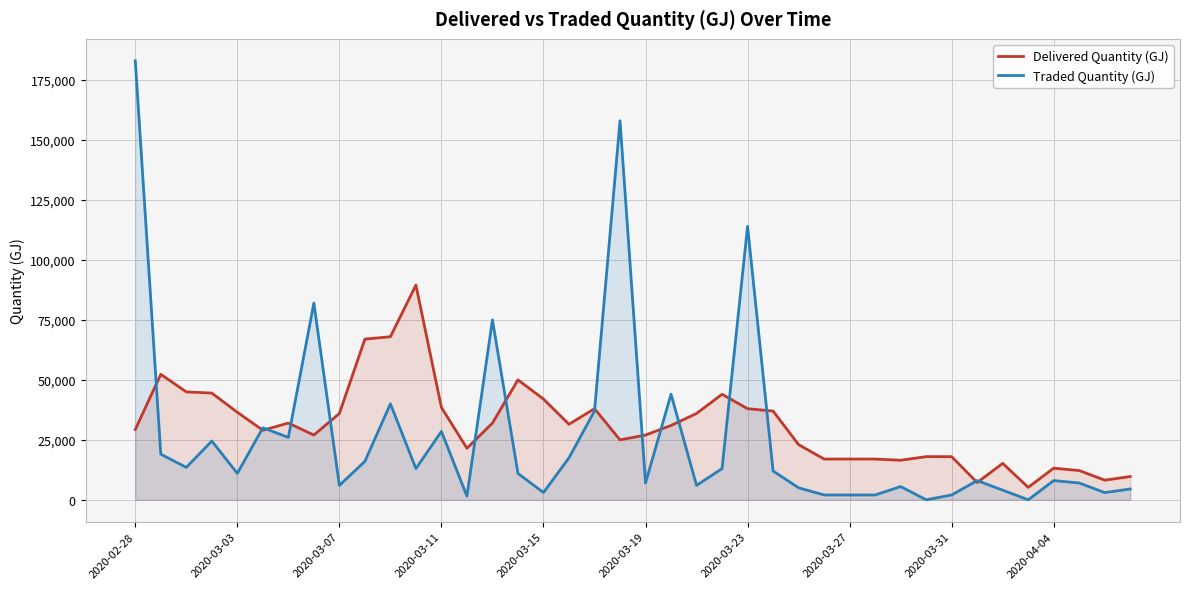

List the series in order of their peak value, highest first.

Traded Quantity (GJ), Delivered Quantity (GJ)